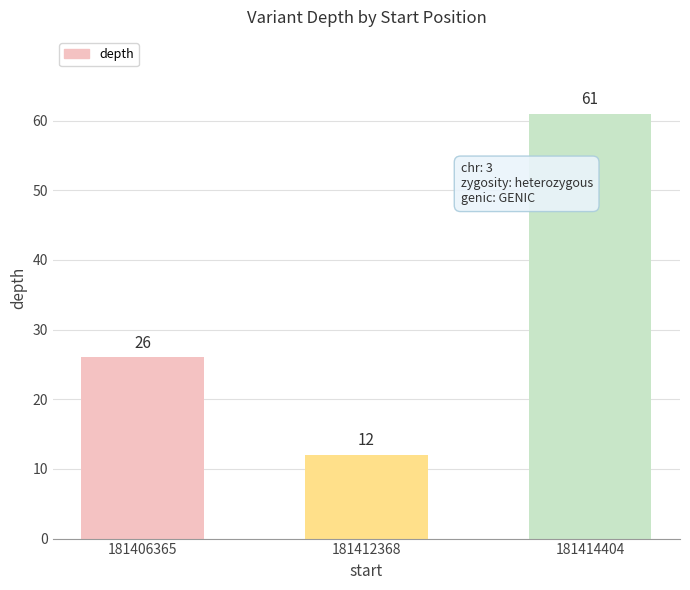

What is the difference between the maximum and minimum values?

49